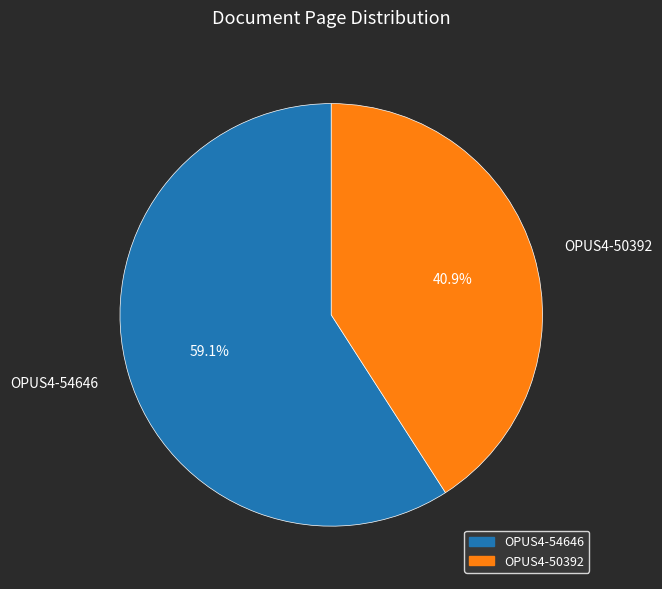

To the nearest percent, what portion does OPUS4-54646 represent?

59%